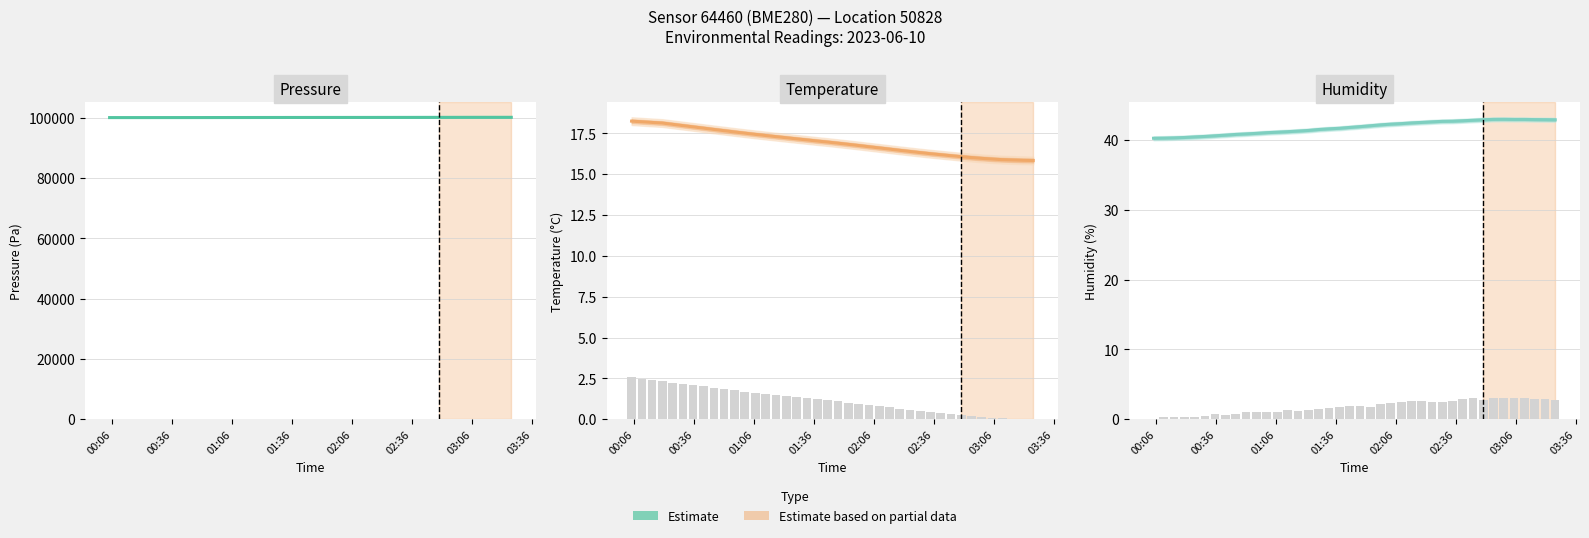

Reading right to left, what are all the values shown in this chart?

42.9	42.9	42.9	42.9	42.9	42.9	42.9	42.9	42.8	42.7	42.7	42.7	42.6	42.5	42.4	42.3	42.3	42.1	42.0	41.9	41.8	41.7	41.6	41.5	41.4	41.3	41.2	41.1	41.0	40.9	40.9	40.8	40.7	40.6	40.5	40.4	40.3	40.3	40.3	40.2